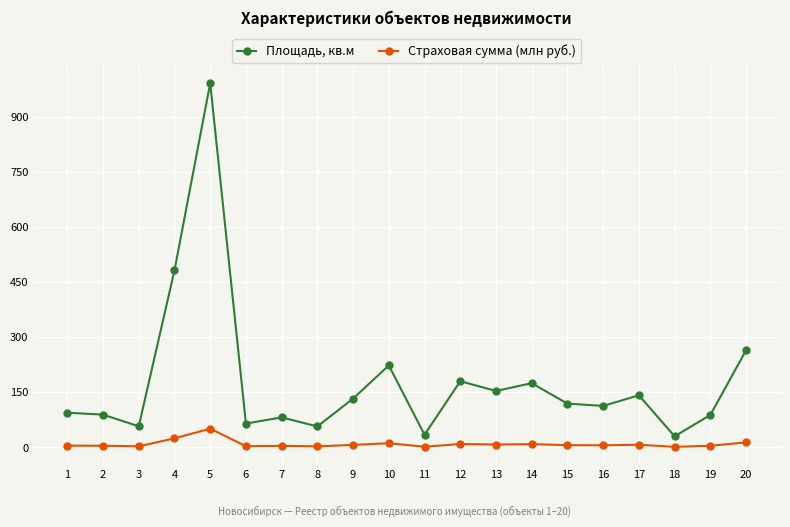

What is the lowest value of the Площадь, кв.м series?

30.2